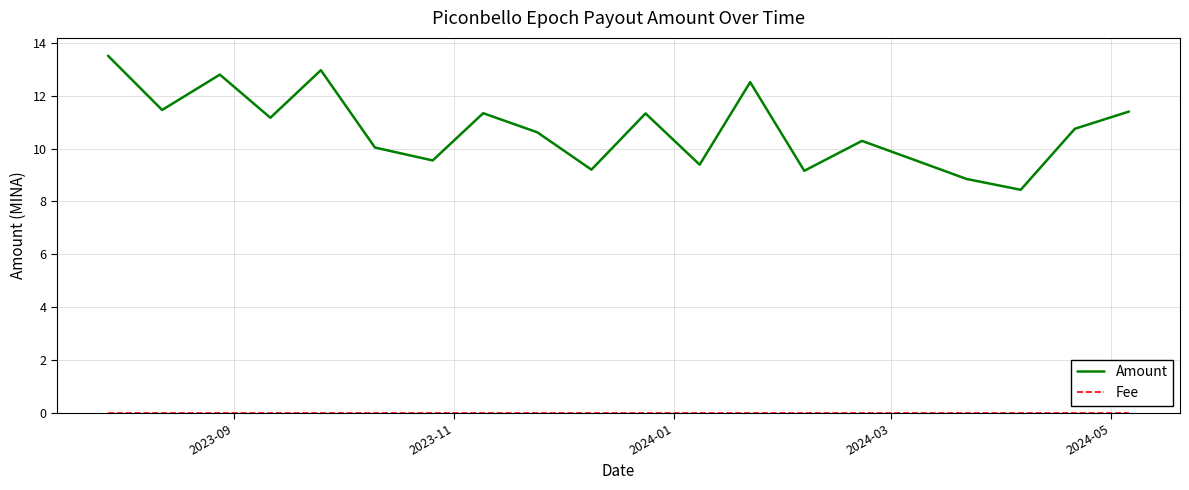

Which series has the largest total across all categories?

Amount